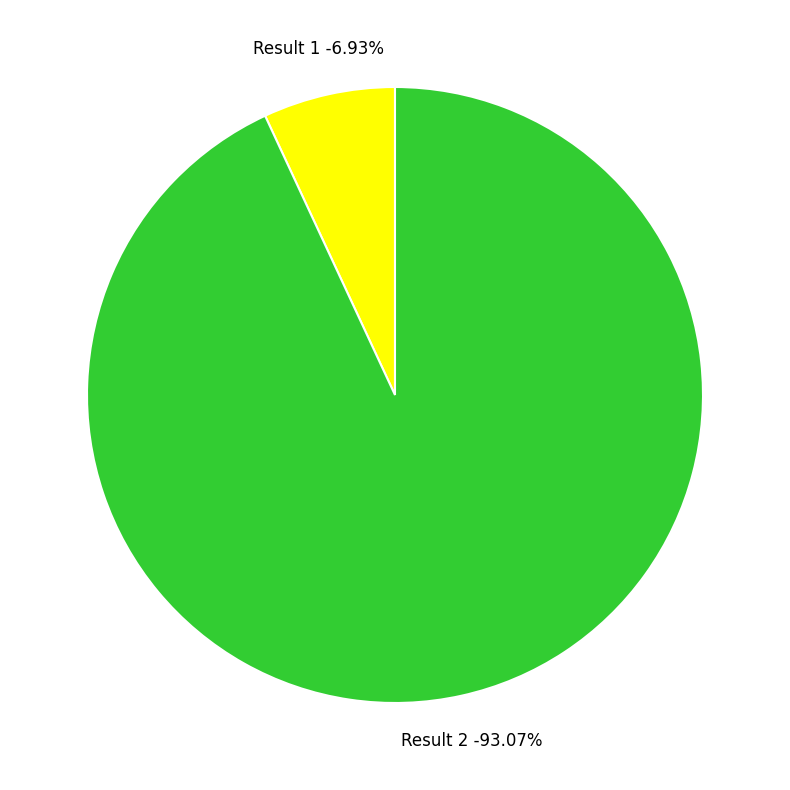

How many slices are in this pie chart?

2